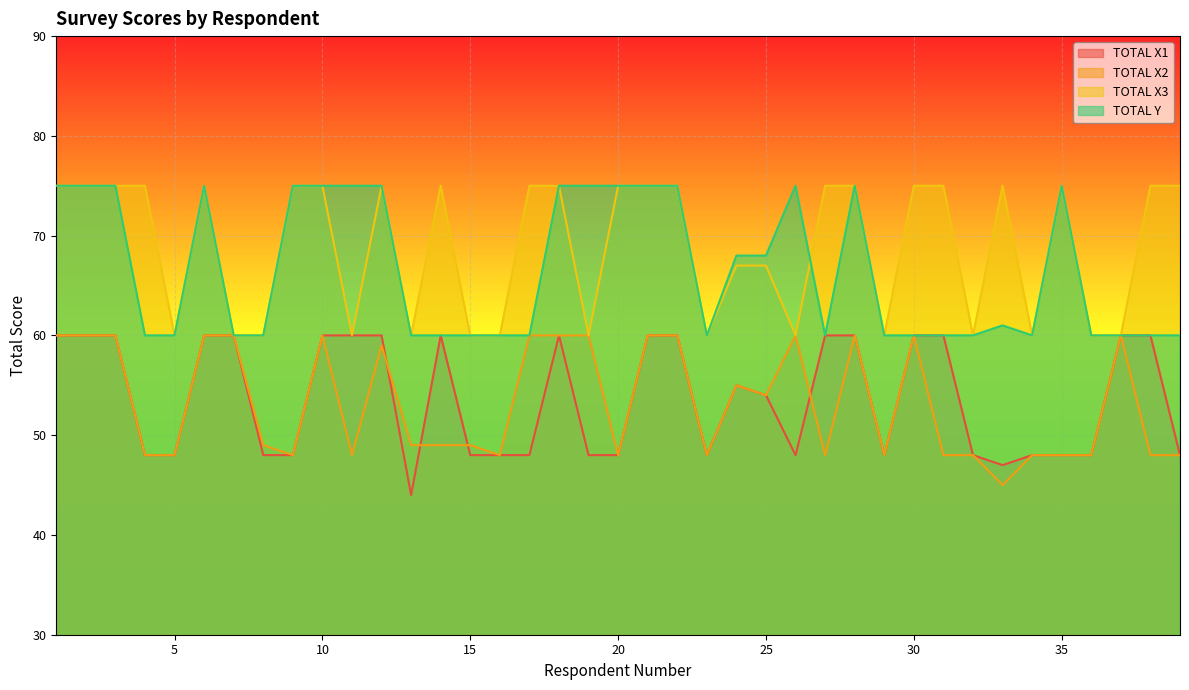

What are all the series names shown in the legend?

TOTAL X1, TOTAL X2, TOTAL X3, TOTAL Y